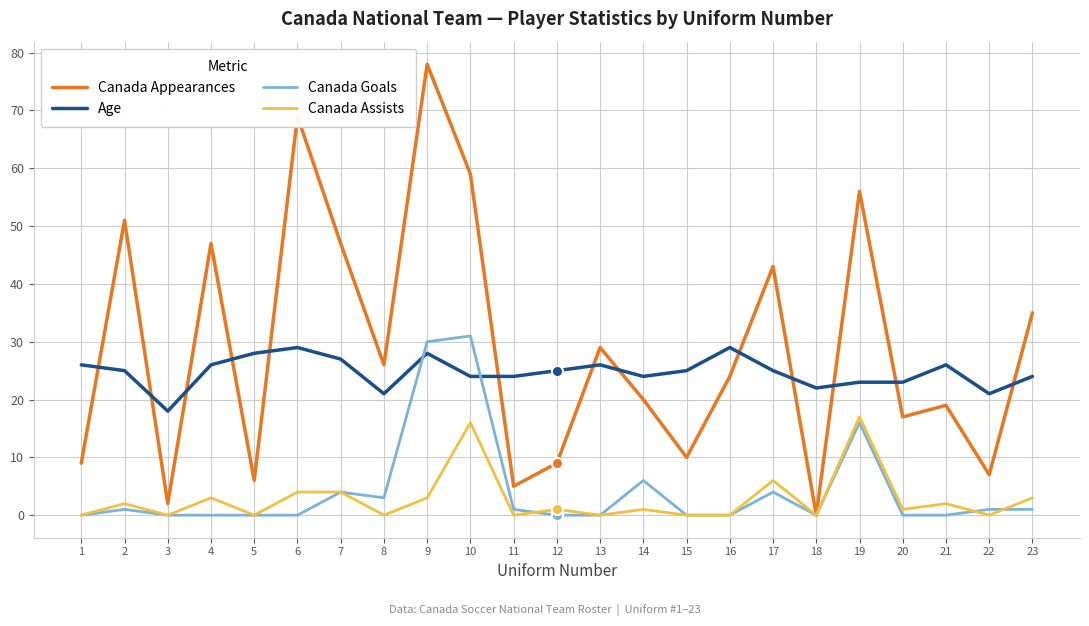

What is the maximum value for Age?

29